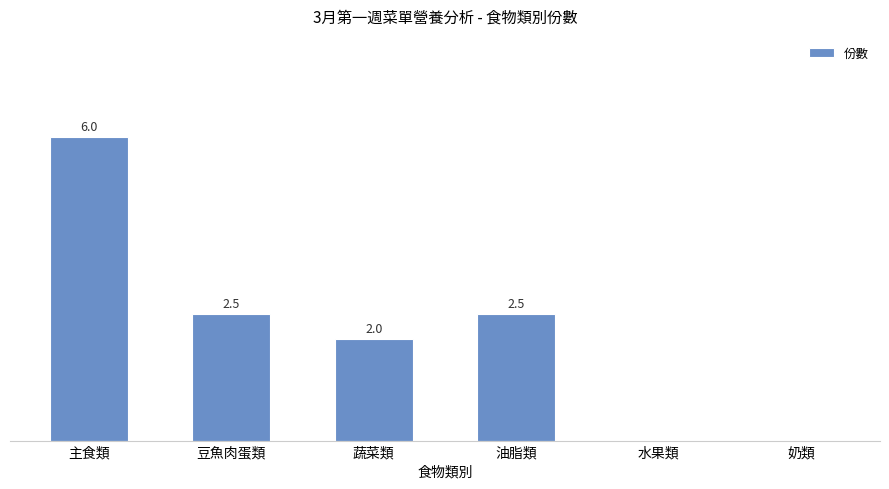

Which has a higher value, 豆魚肉蛋類 or 主食類?

主食類